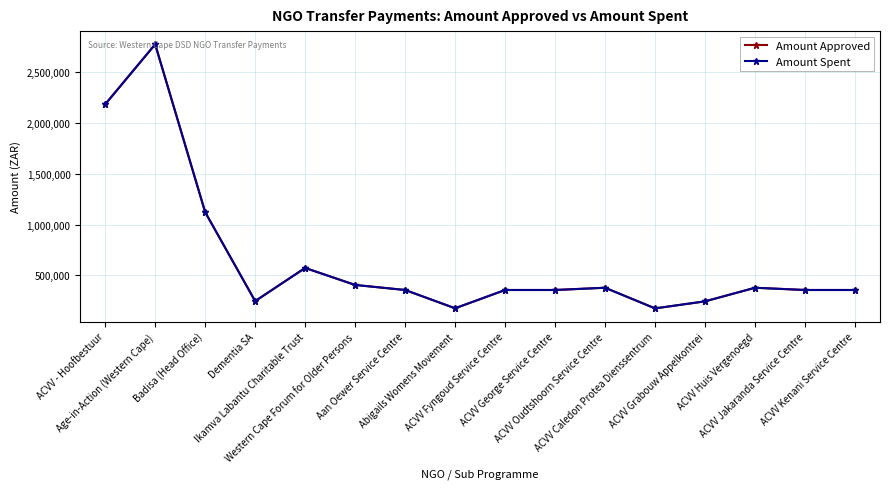

True or false: Amount Approved and Amount Spent cross at least once.

False